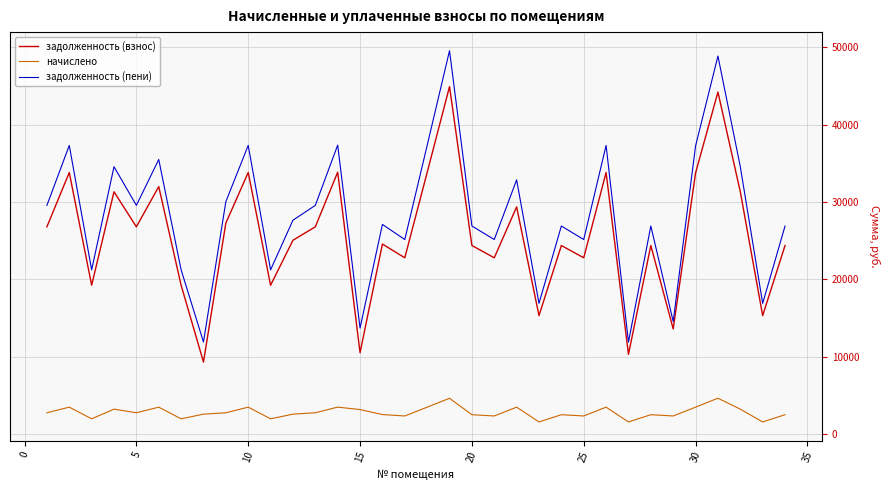

What is the highest value of the задолженность (взнос) series?

44896.3